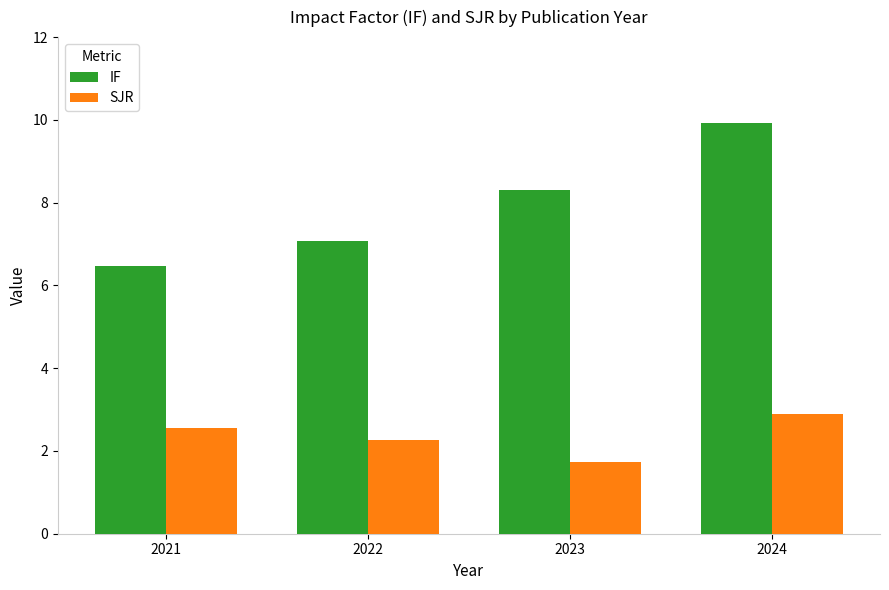

Which series changed the most between 2023 and 2024?

IF